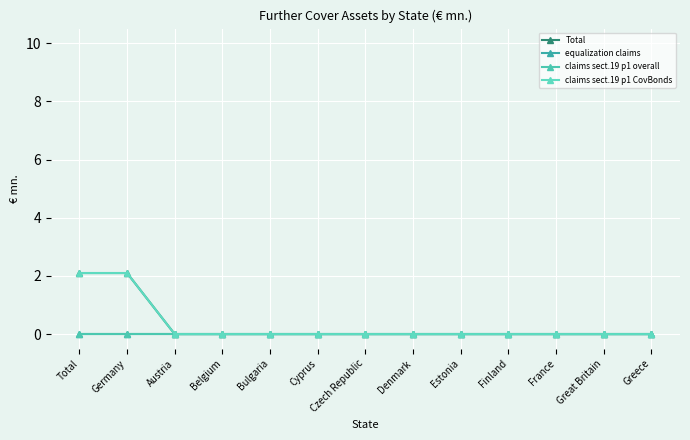

Does the chart have visible grid lines?

Yes